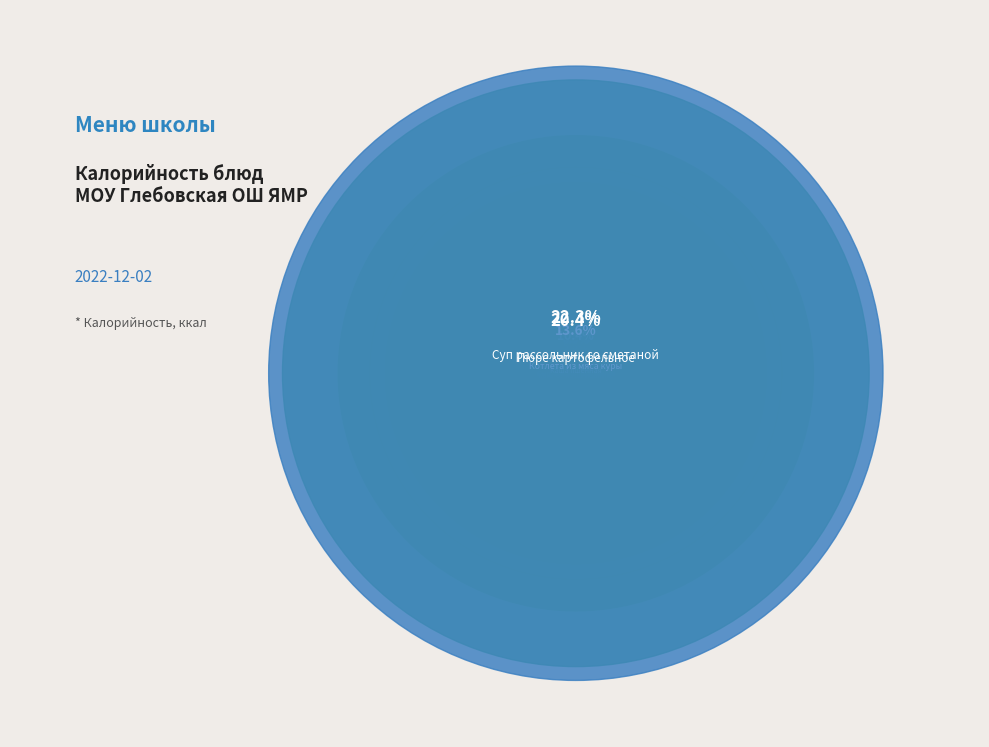

Does Сыр, масло порционно represent more than half of the total?

No